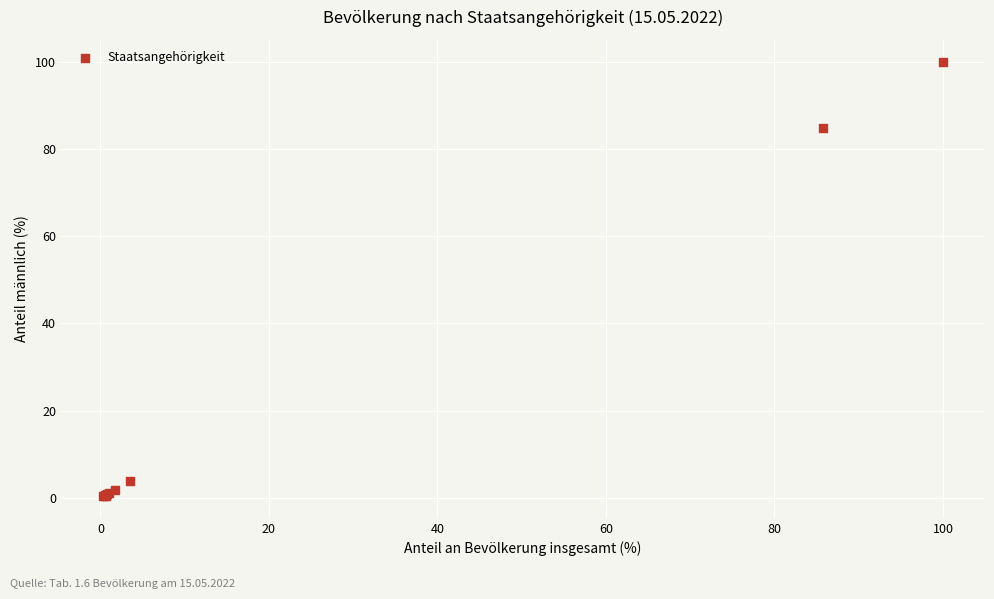

What Y value in the scatter plot is closest to 50?

84.8